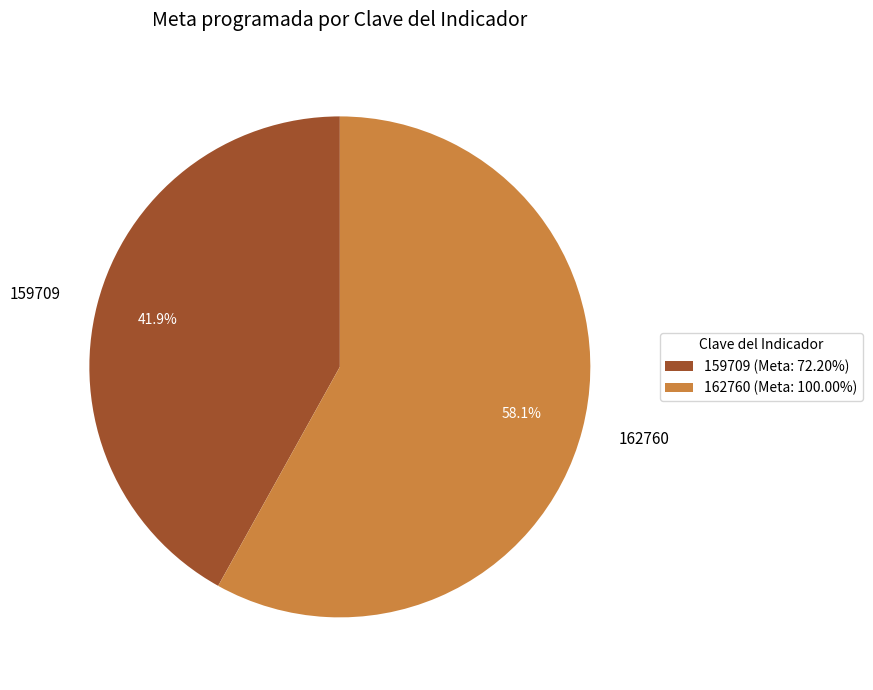

What is the smallest slice in the pie chart?

159709